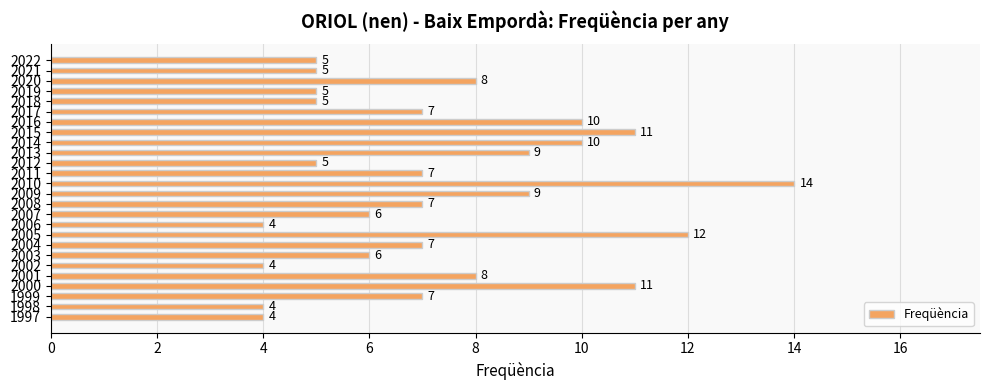

What is the change in value from 2002 to 2021?

+1